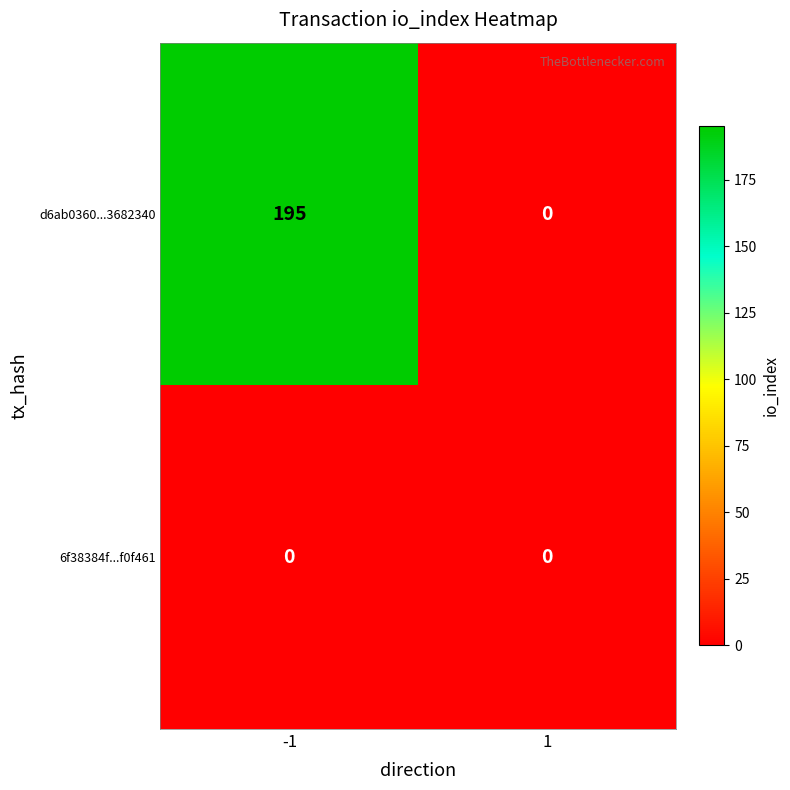

Reading left to right, extract all data points from this chart.

d6ab0360...3682340: 195	0
6f38384f...f0f461: 0	0